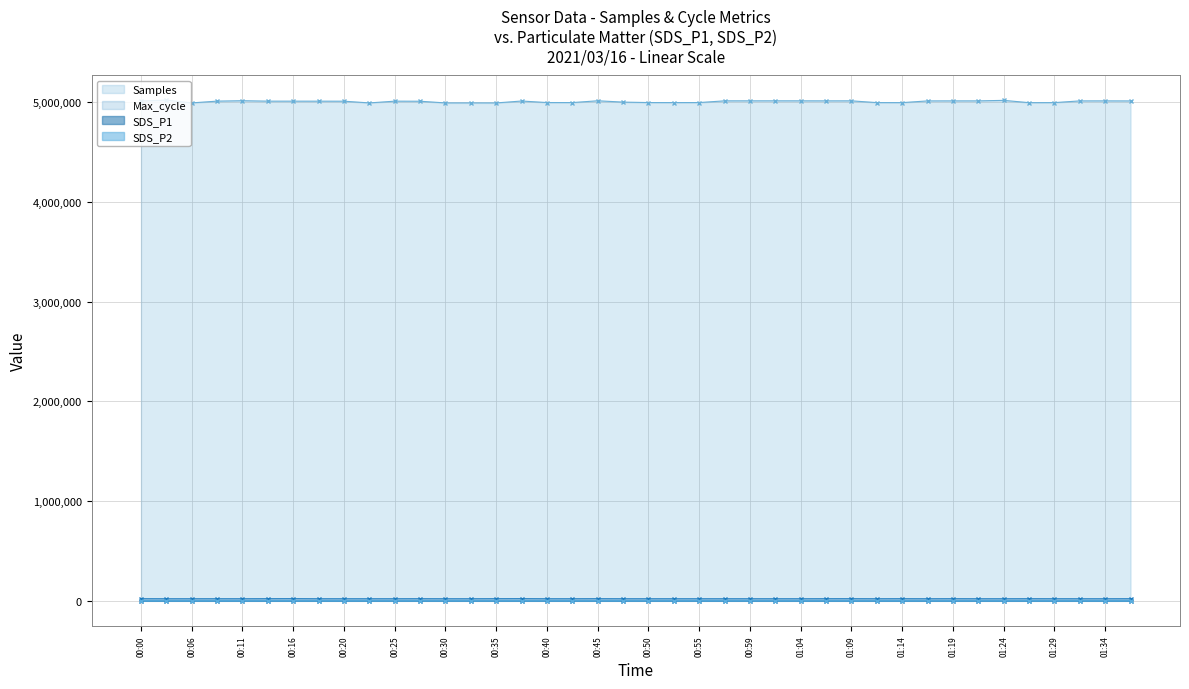

True or false: SDS_P1 and Samples intersect in this chart.

False